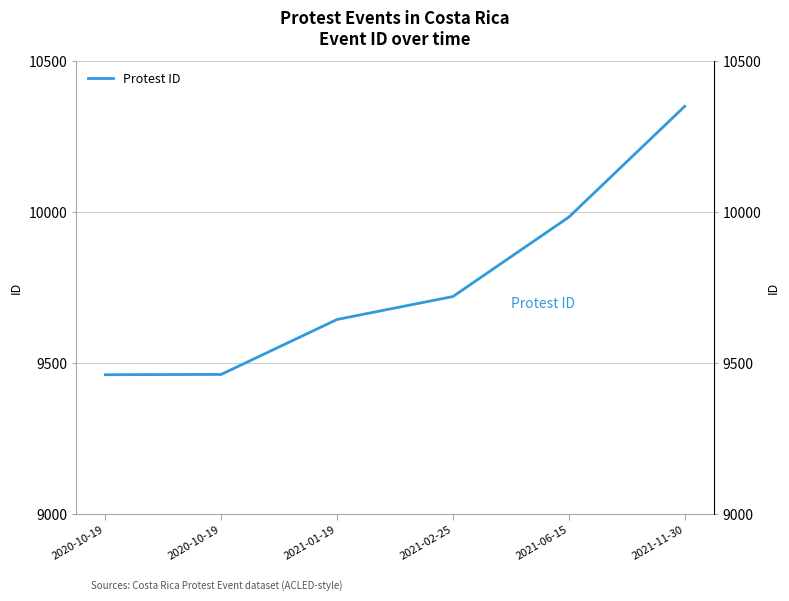

Reading right to left, transcribe all the data shown in this chart.

10351	9984	9721	9645	9463	9462